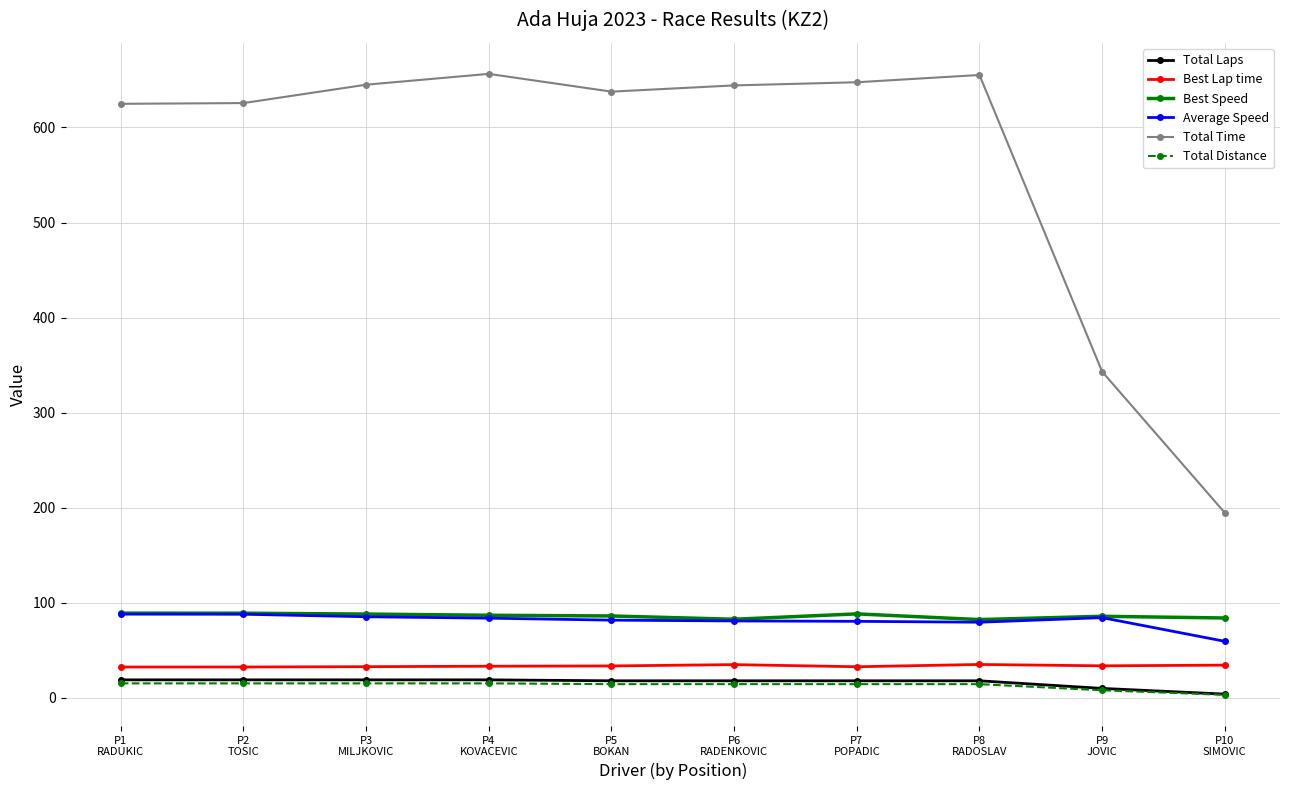

What is the minimum value for Best Lap time?

32.5